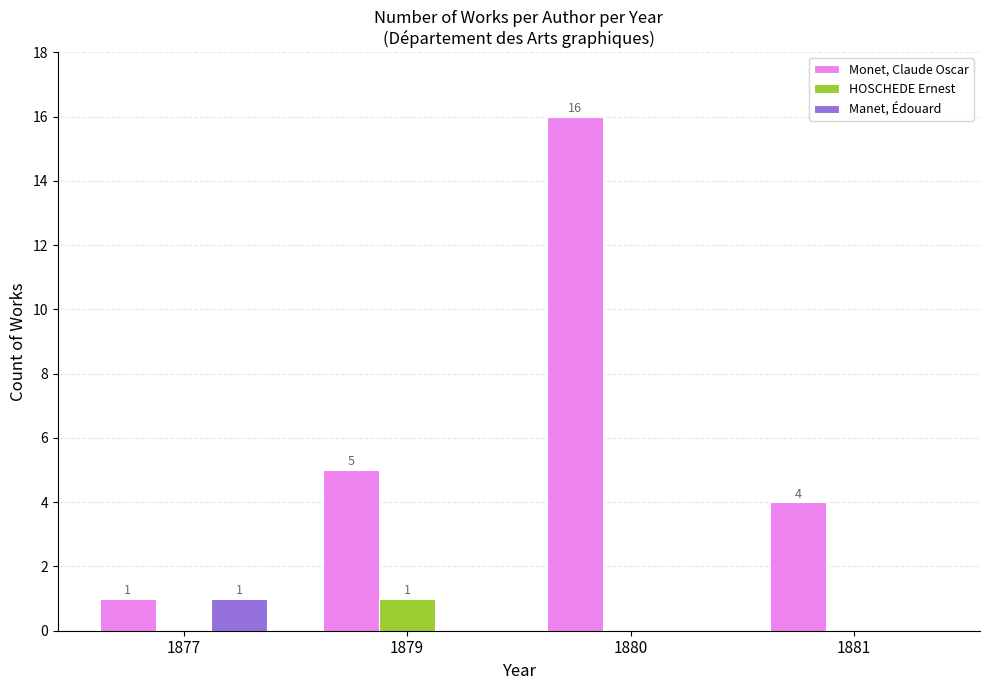

What is the maximum value shown in the chart?

16